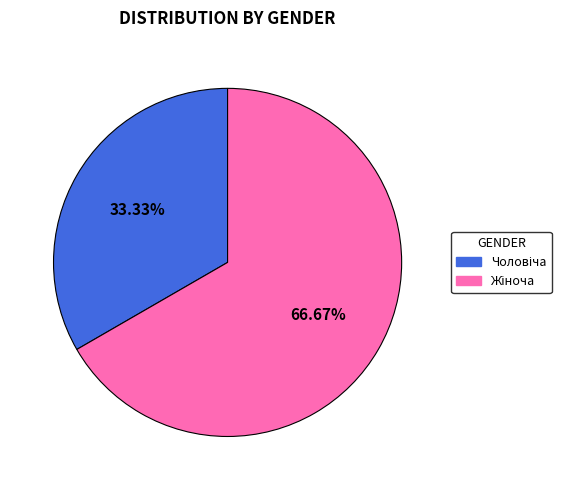

To the nearest percent, what is the average slice percentage?

50%